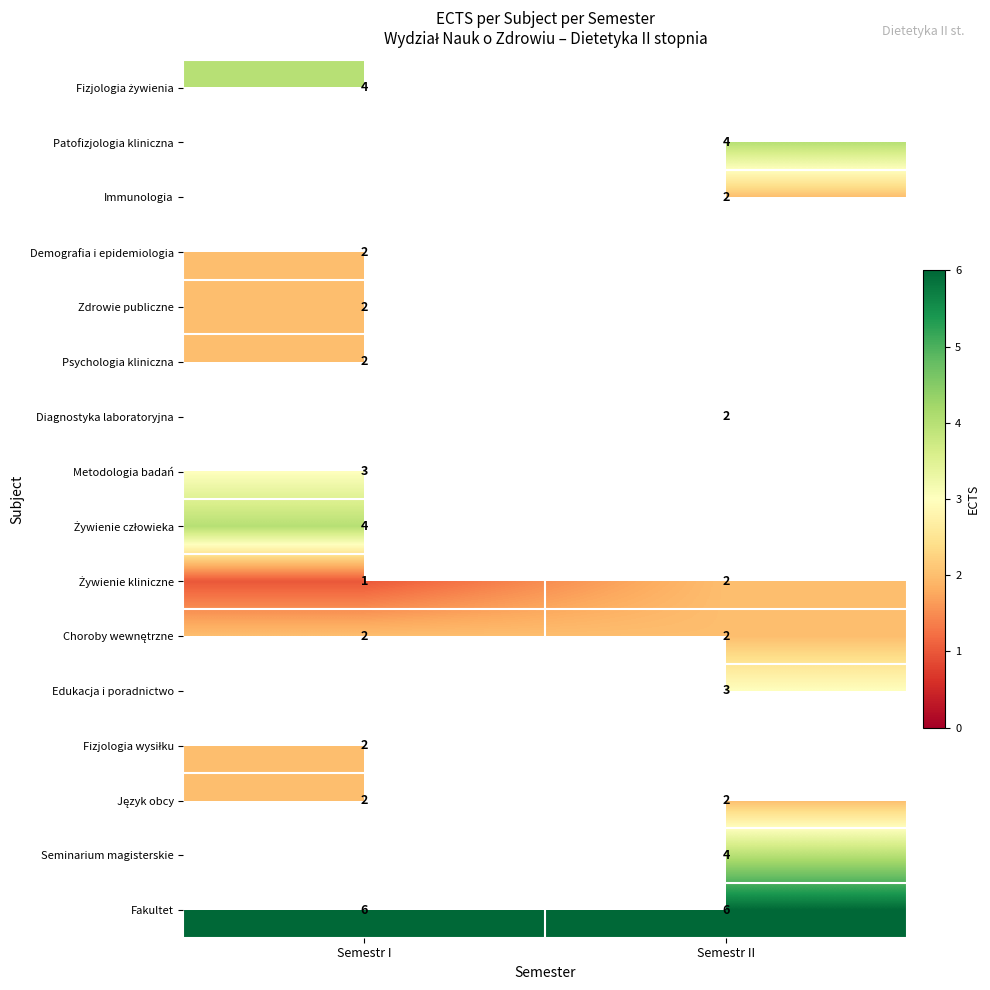

Count the number of categories in the chart.

2